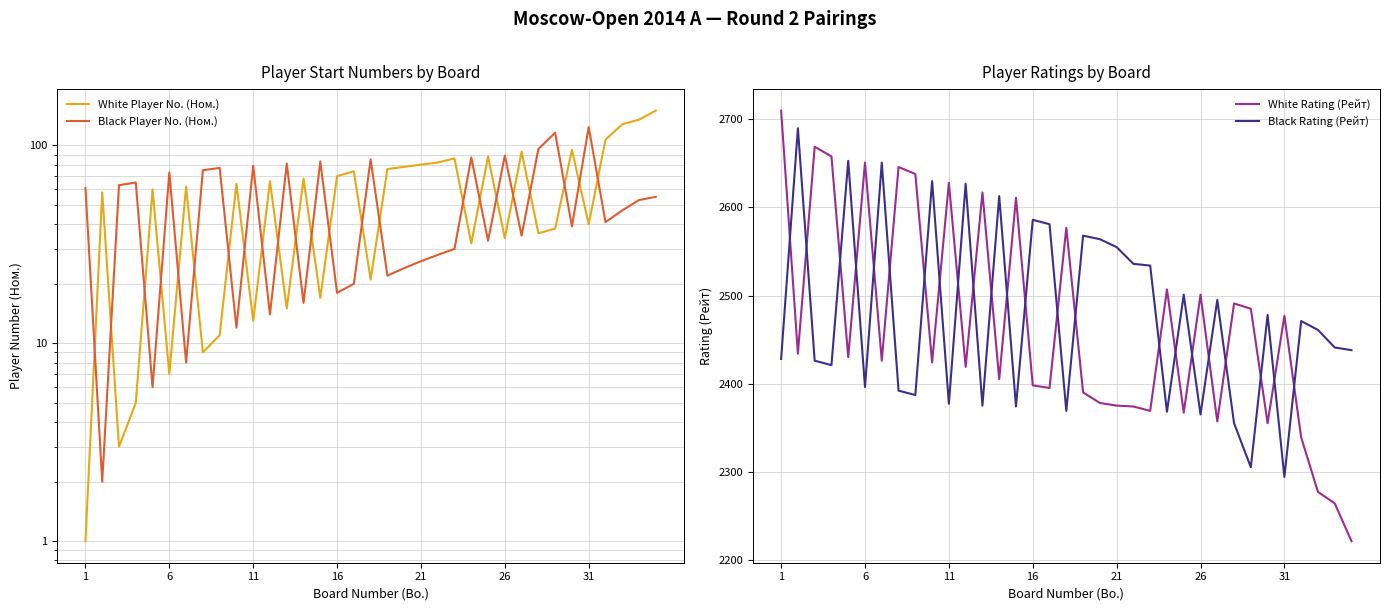

What is the average value of the White Rating (Рейт) series?

2465